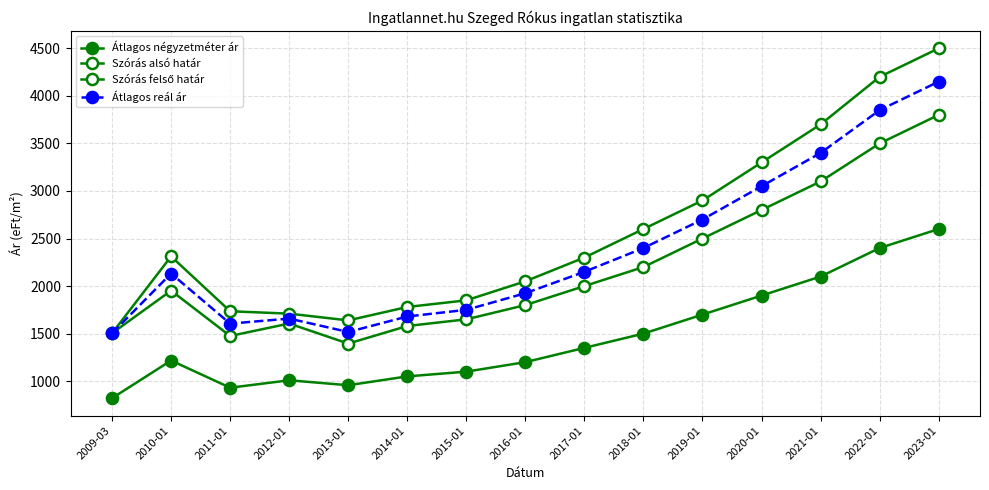

Which series has the largest total across all categories?

Szórás felső határ